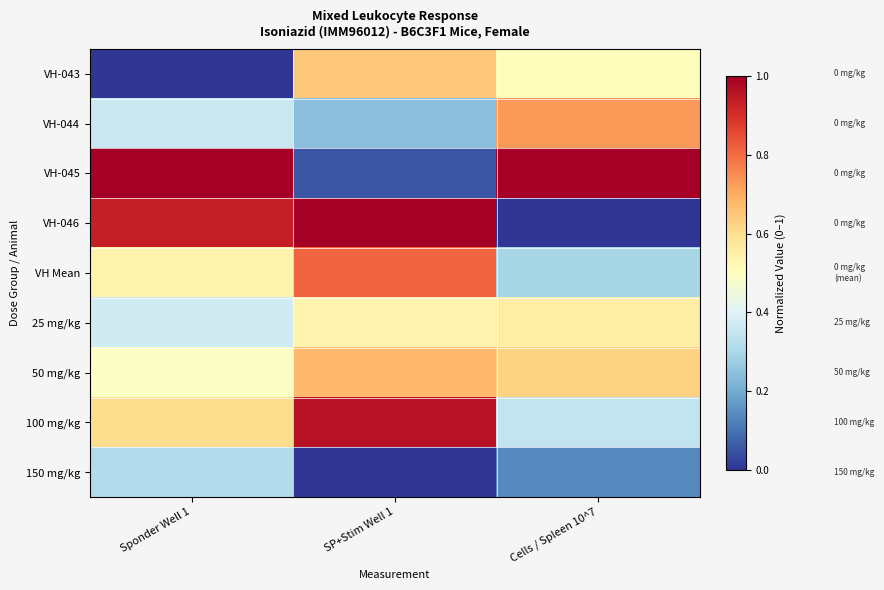

Which series has the largest total across all categories?

VH-045